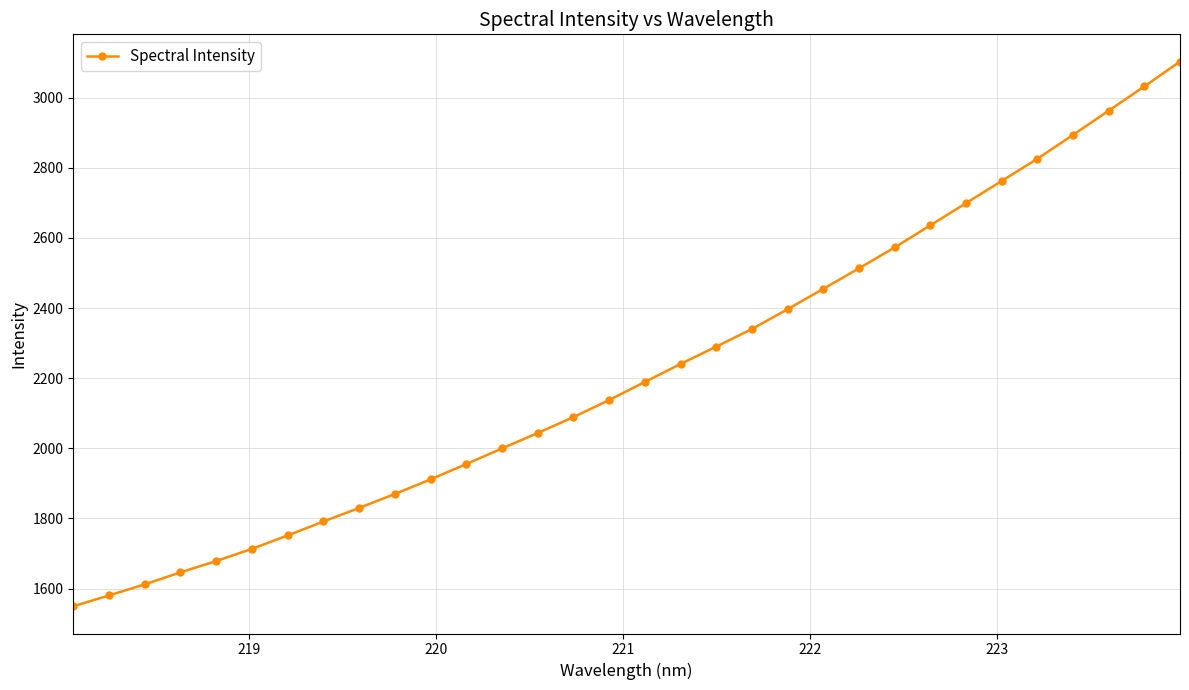

Does the chart have visible grid lines?

Yes